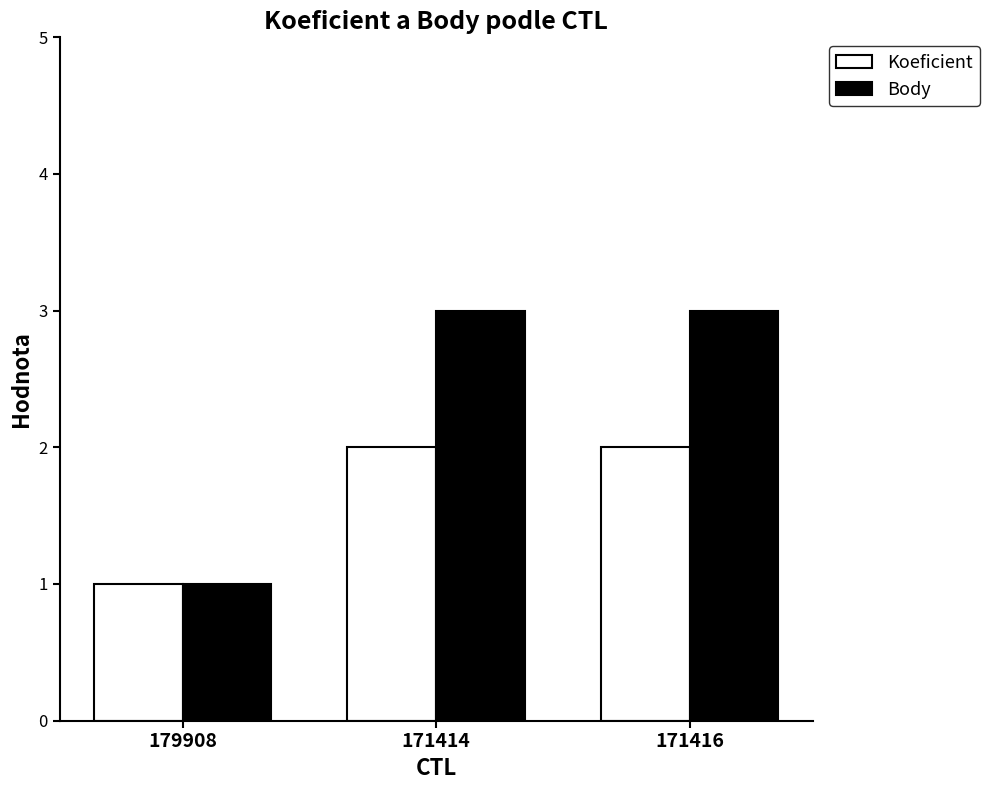

What are all the series names shown in the legend?

Koeficient, Body